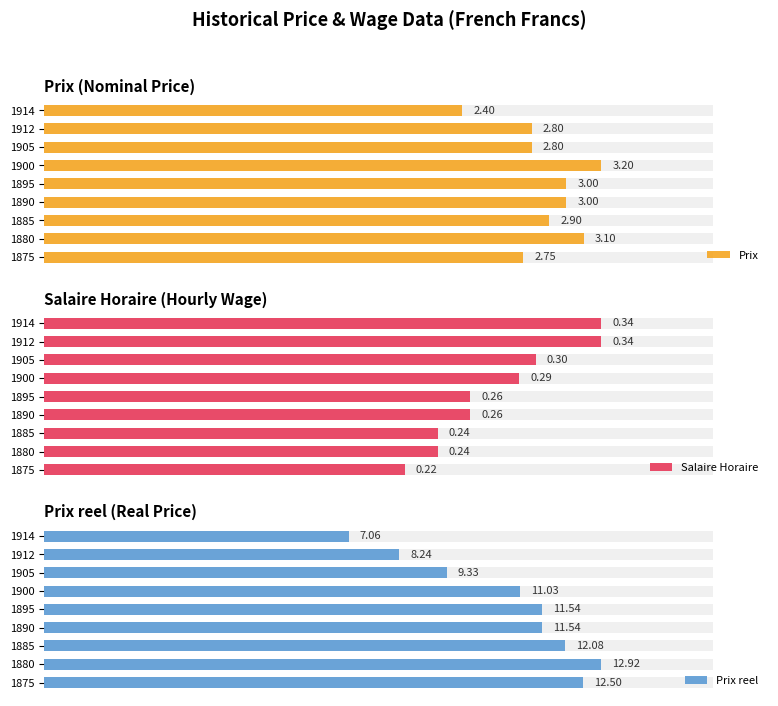

Is the value of Prix at 1905 greater than the value of Prix reel at 1900?

No